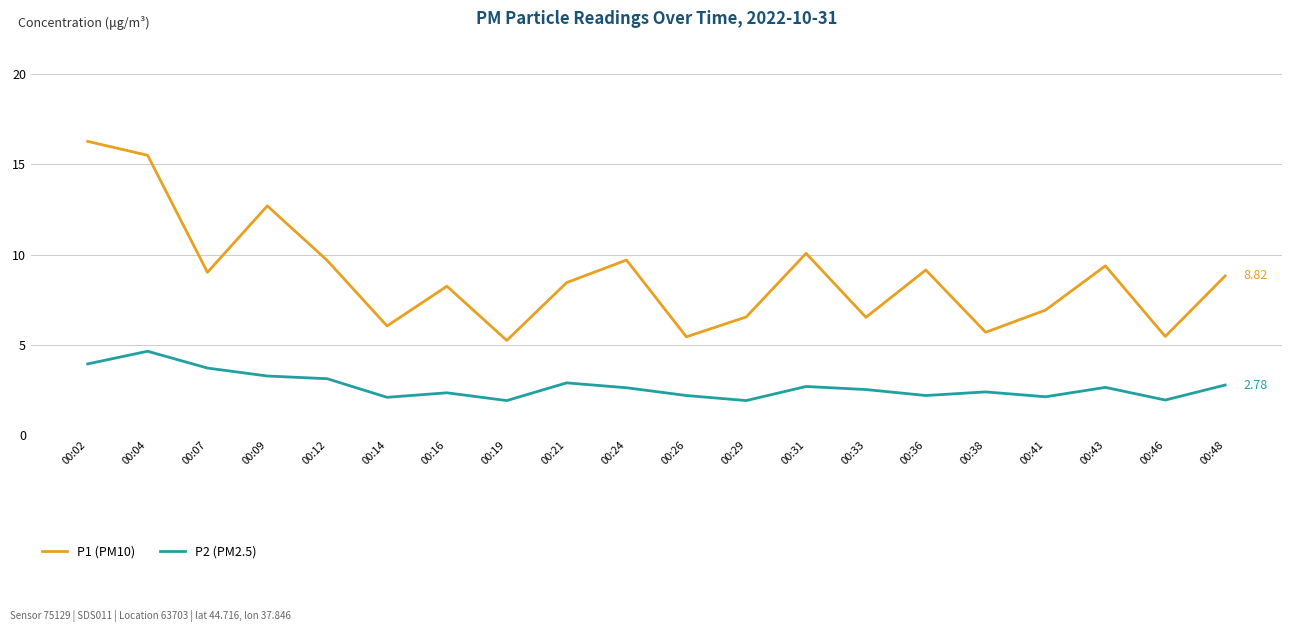

Which series has the widest spread of values?

P1 (PM10)